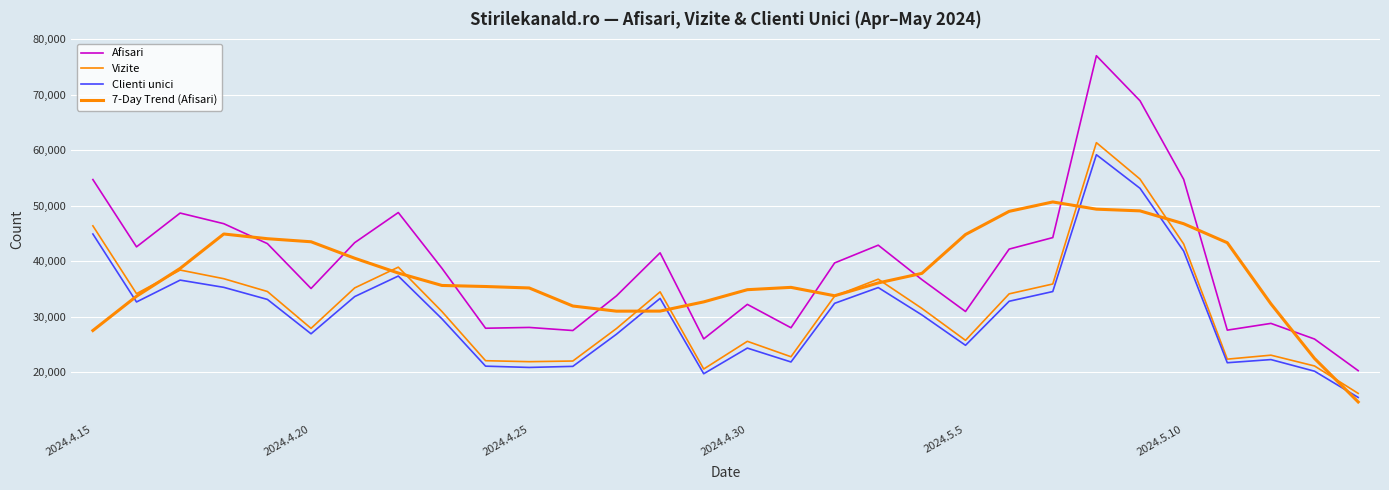

How many distinct data groups are displayed?

4